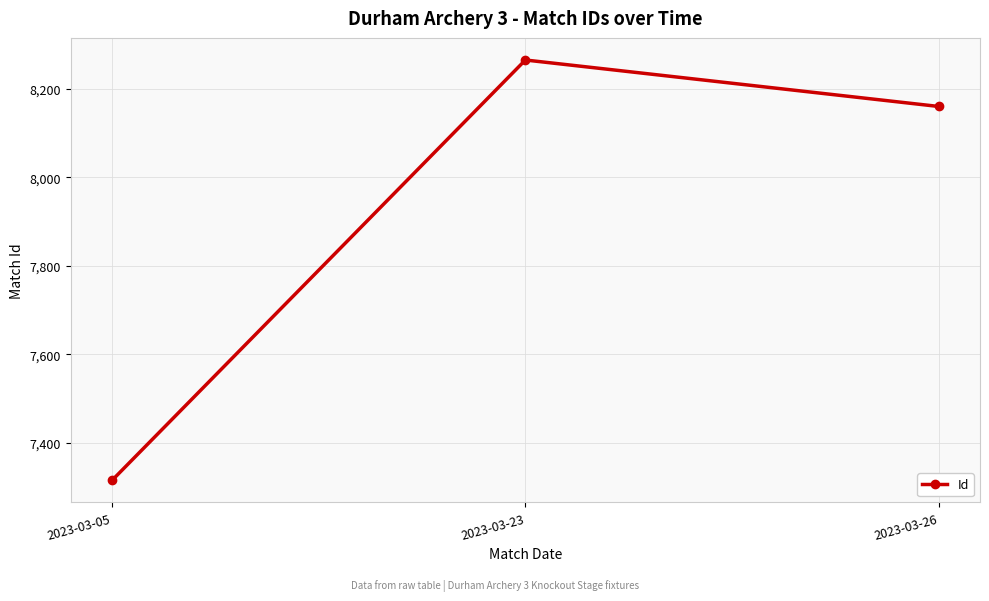

What is the difference between the values at 2023-03-26 and 2023-03-23?

105